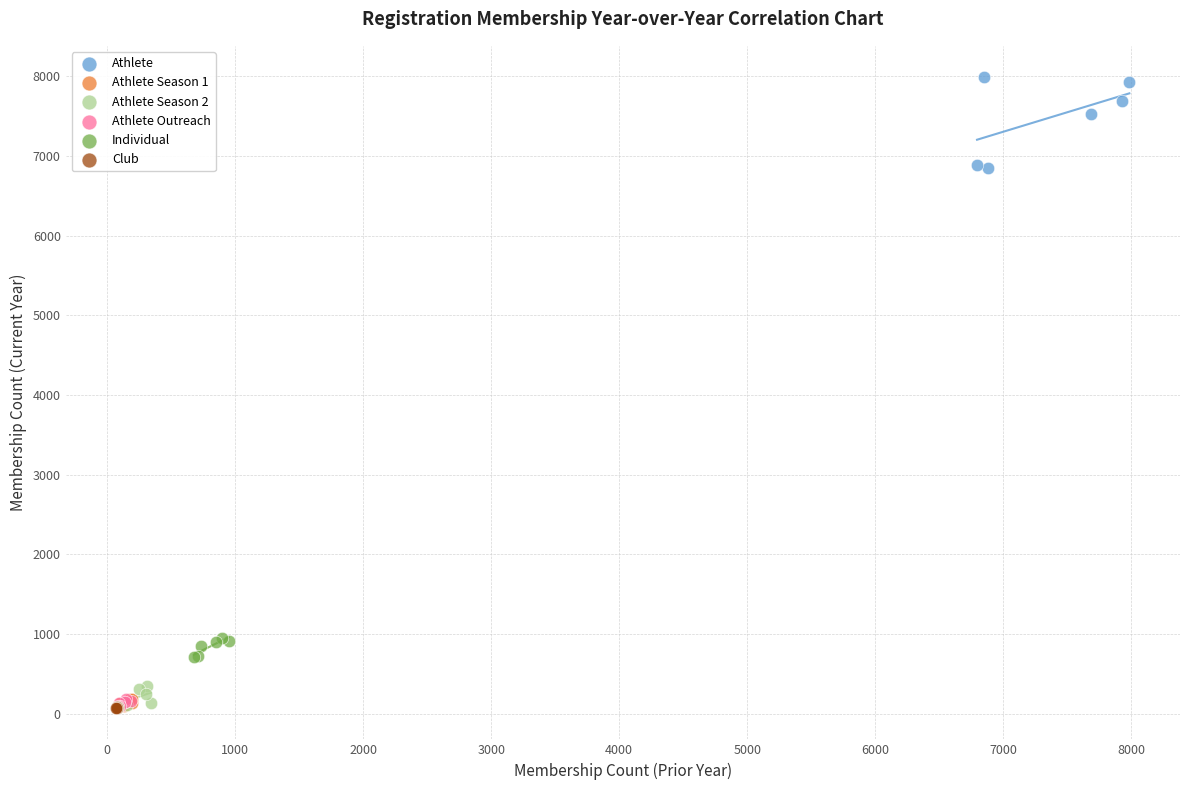

Which series contains the highest Y value?

Athlete